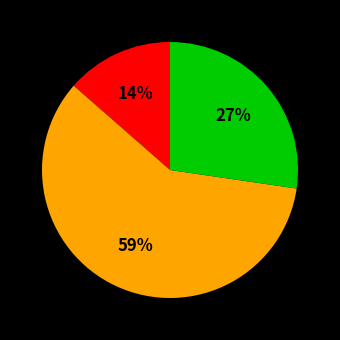

Is there a majority slice in this chart?

Yes